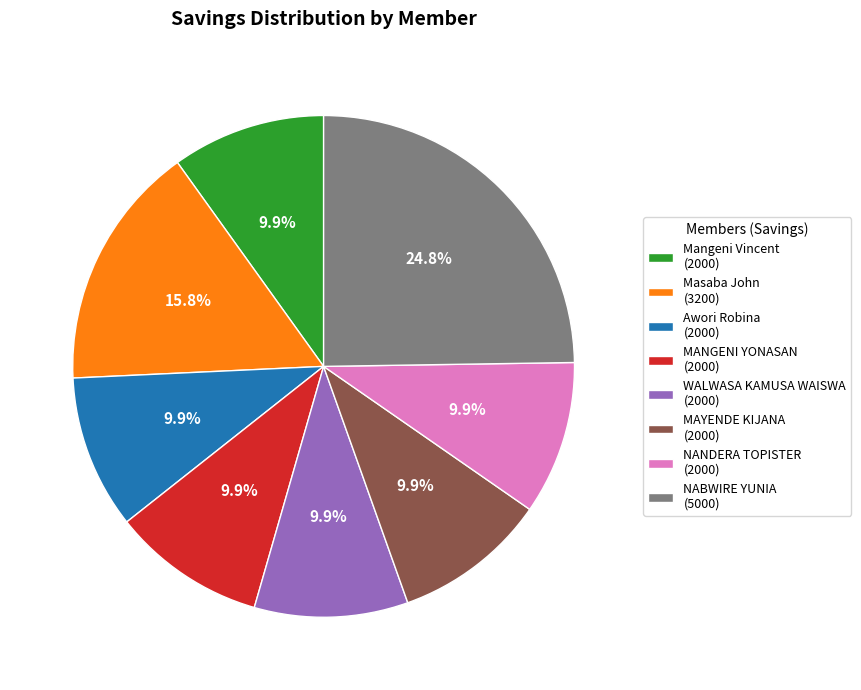

Does MANGENI YONASAN account for over 50% of the chart?

No